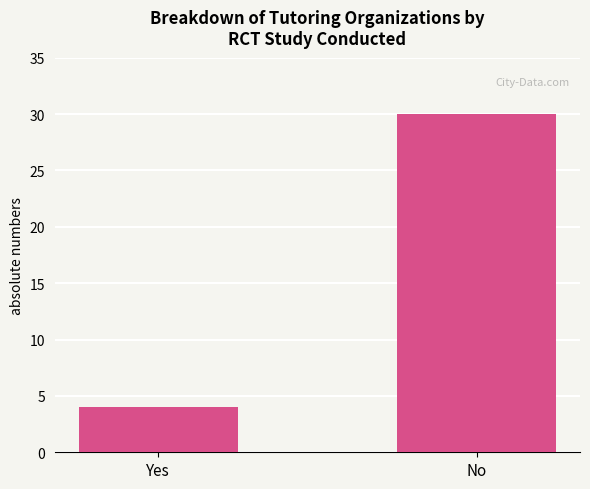

Reading left to right, transcribe all the data shown in this chart.

Yes=4	No=30